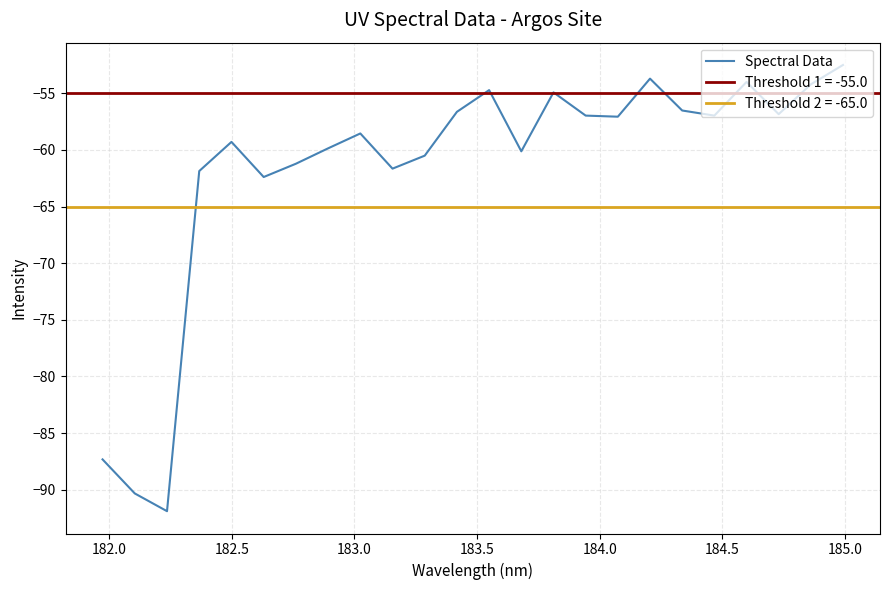

What is the maximum value for Spectral Data?

-52.5